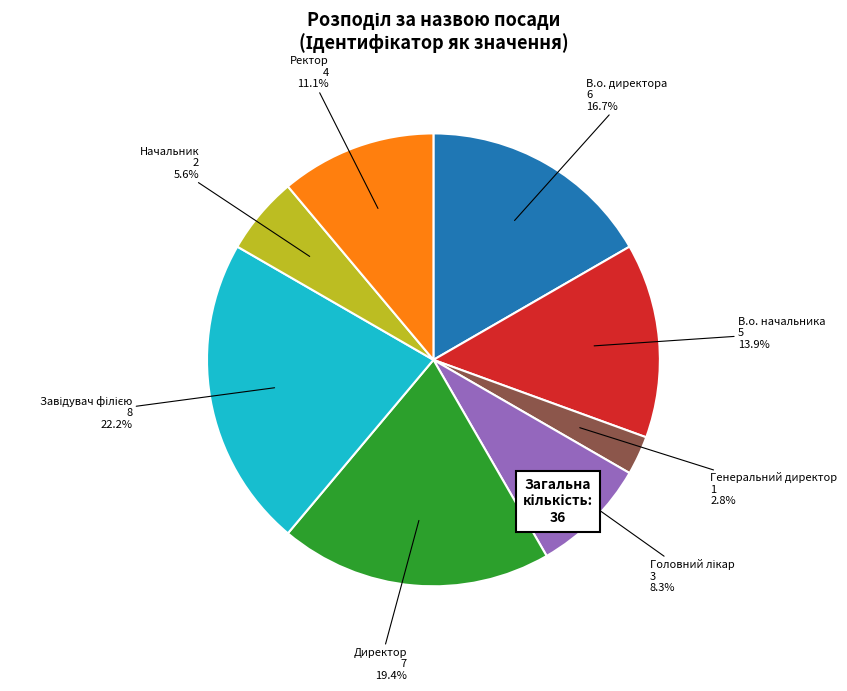

How many segments does this pie chart have?

8